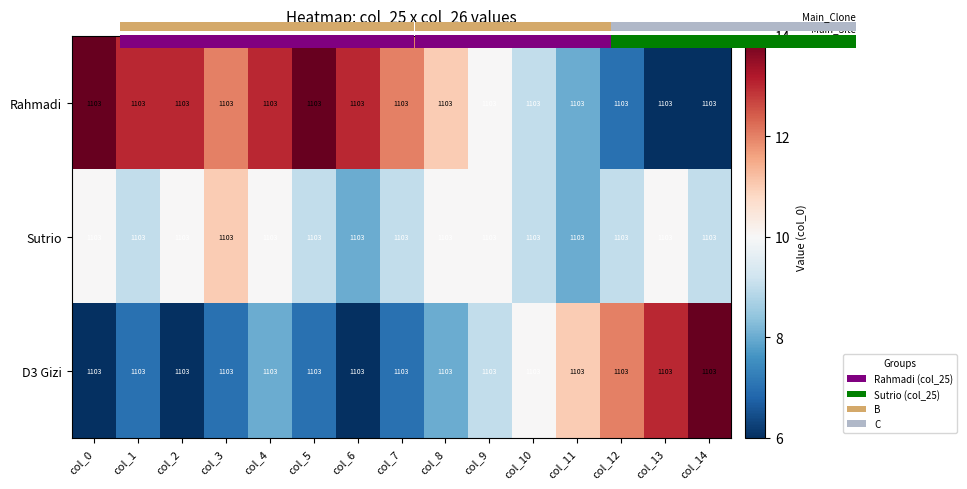

Count the number of data series in this chart.

3